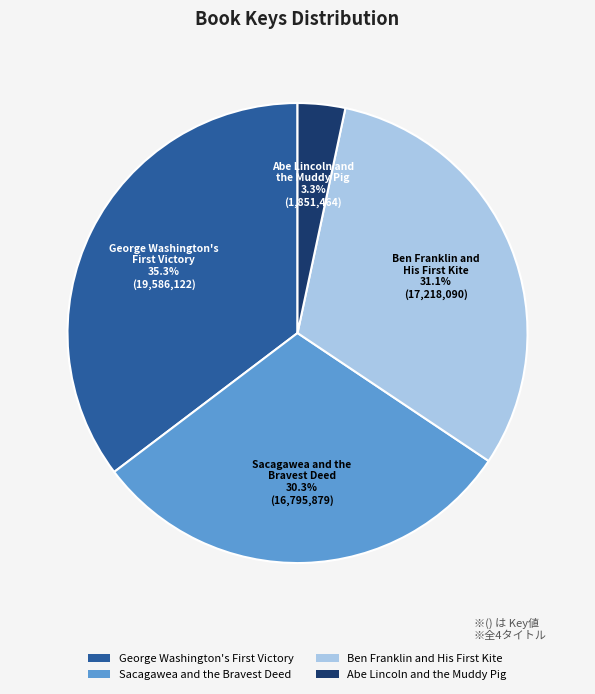

What is the largest slice in the pie chart?

George Washington's First Victory